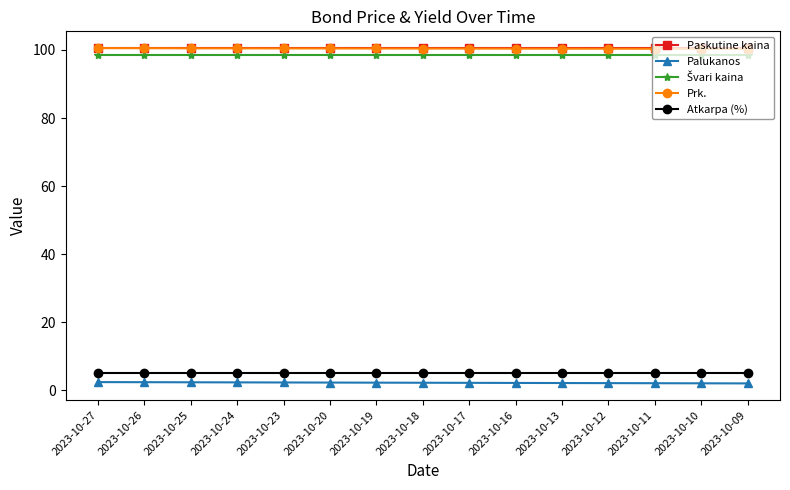

What is the value of the Paskutine kaina point at the 3rd from the left?

100.5